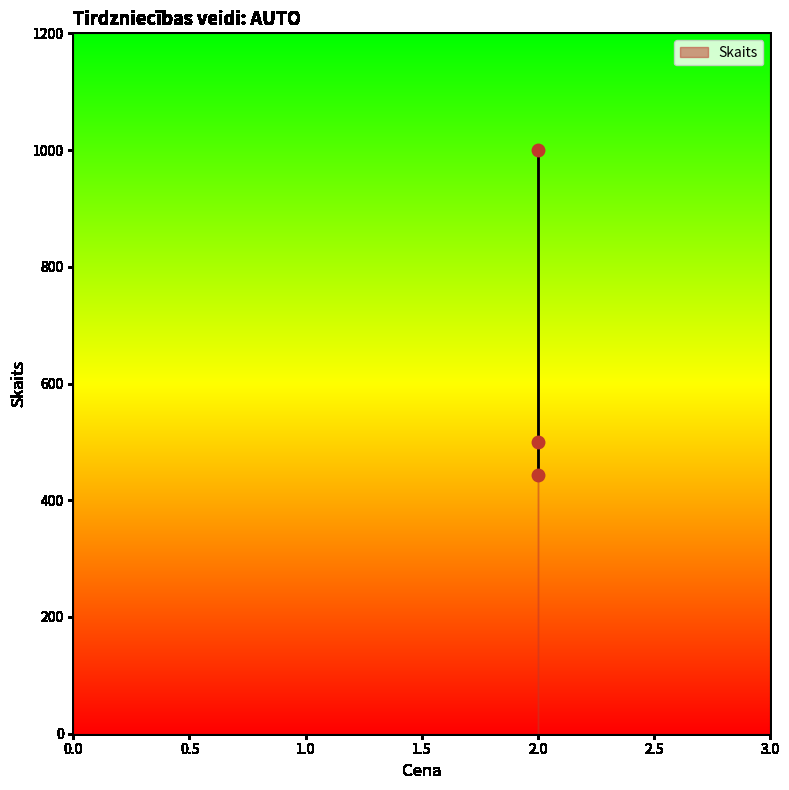

What is the range of Y values (max minus min)?

557